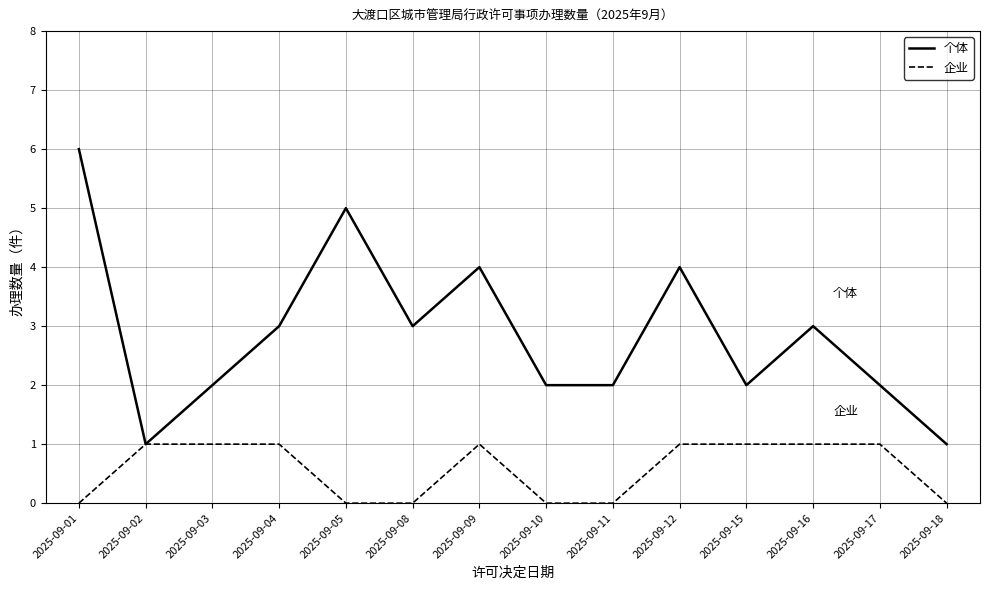

Which series has the largest range (max minus min)?

个体